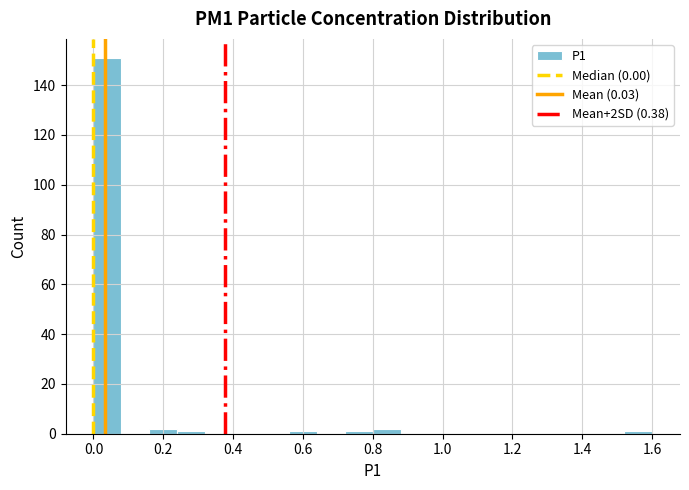

Over which range of the x-axis is the bar tallest?

0.00 to 0.08